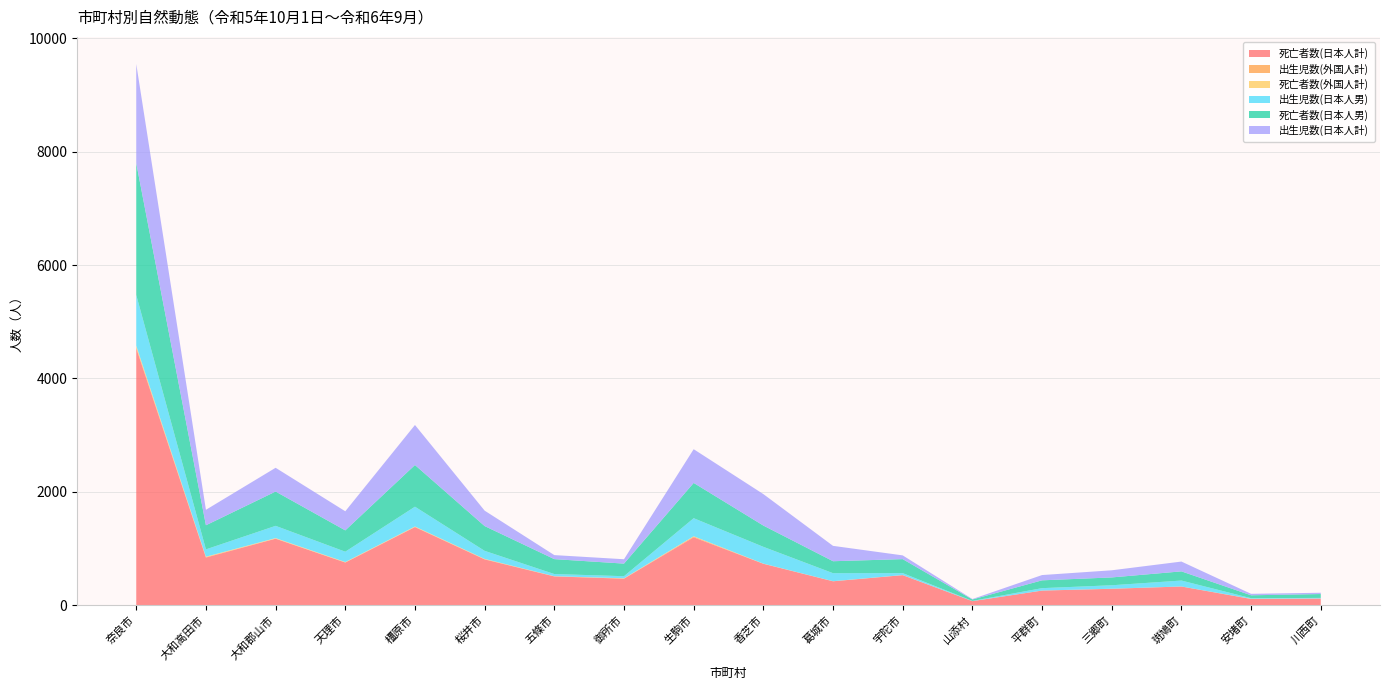

Reading right to left, what are all the values shown in this chart?

死亡者数(日本人計): 119	111	331	291	259	73	531	423	732	1199	469	509	809	1379	754	1174	842	4531
出生児数(外国人計): 1	1	1	1	1	0	1	1	1	14	3	2	5	5	3	4	9	24
死亡者数(外国人計): 0	2	0	0	0	0	1	1	2	5	4	2	4	6	6	7	6	23
出生児数(日本人男): 10	11	104	61	42	4	34	141	296	318	37	38	142	349	182	216	129	895
死亡者数(日本人男): 68	51	162	138	138	25	247	211	375	622	222	263	437	735	376	605	425	2326
出生児数(日本人計): 23	26	173	126	93	8	66	271	555	595	77	71	272	706	337	419	273	1749